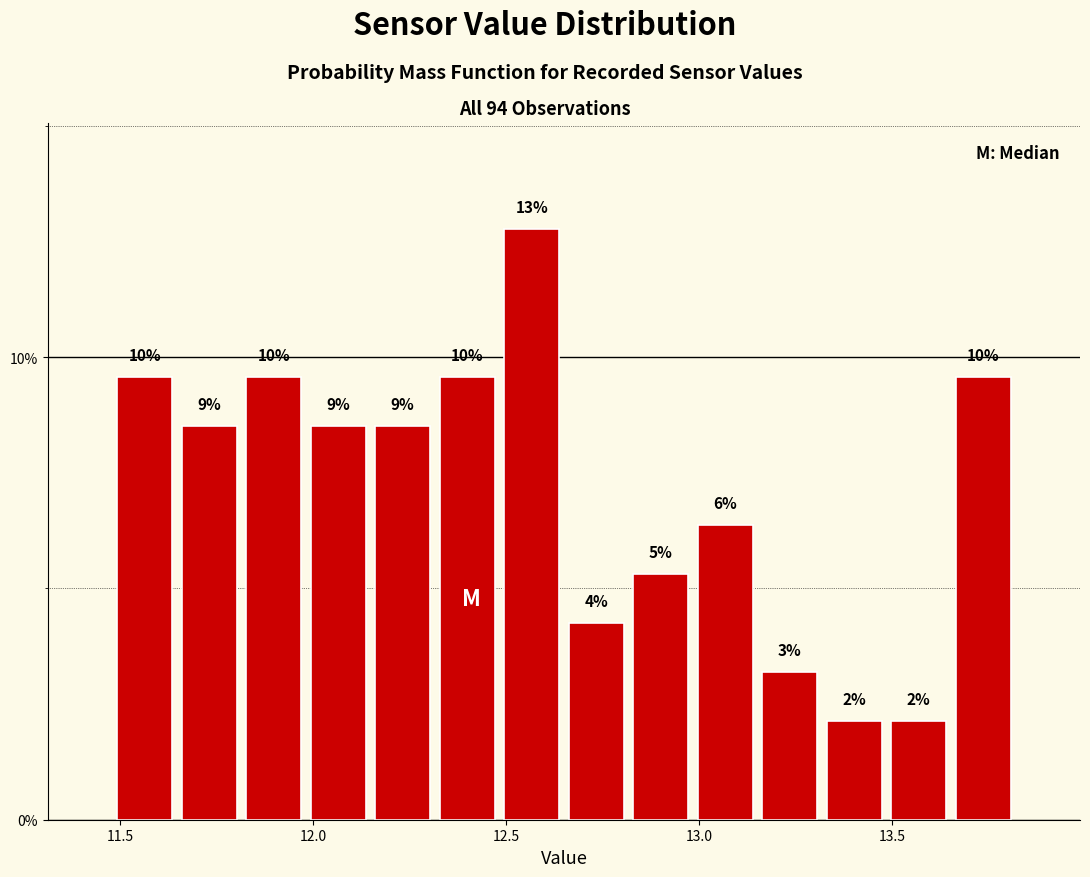

Around what value on the x-axis is the tallest bar? Give the approximate position of its centre, as read against the axis.

12.55